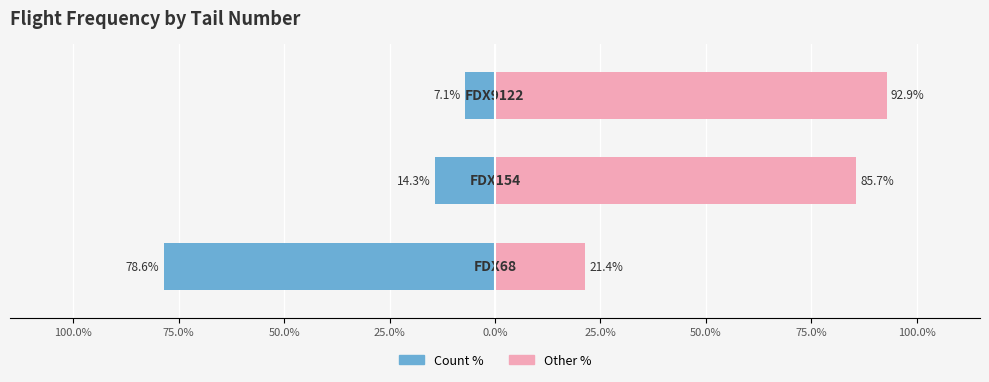

The Count % series shows -7.1 at 50.0%. True or false?

True